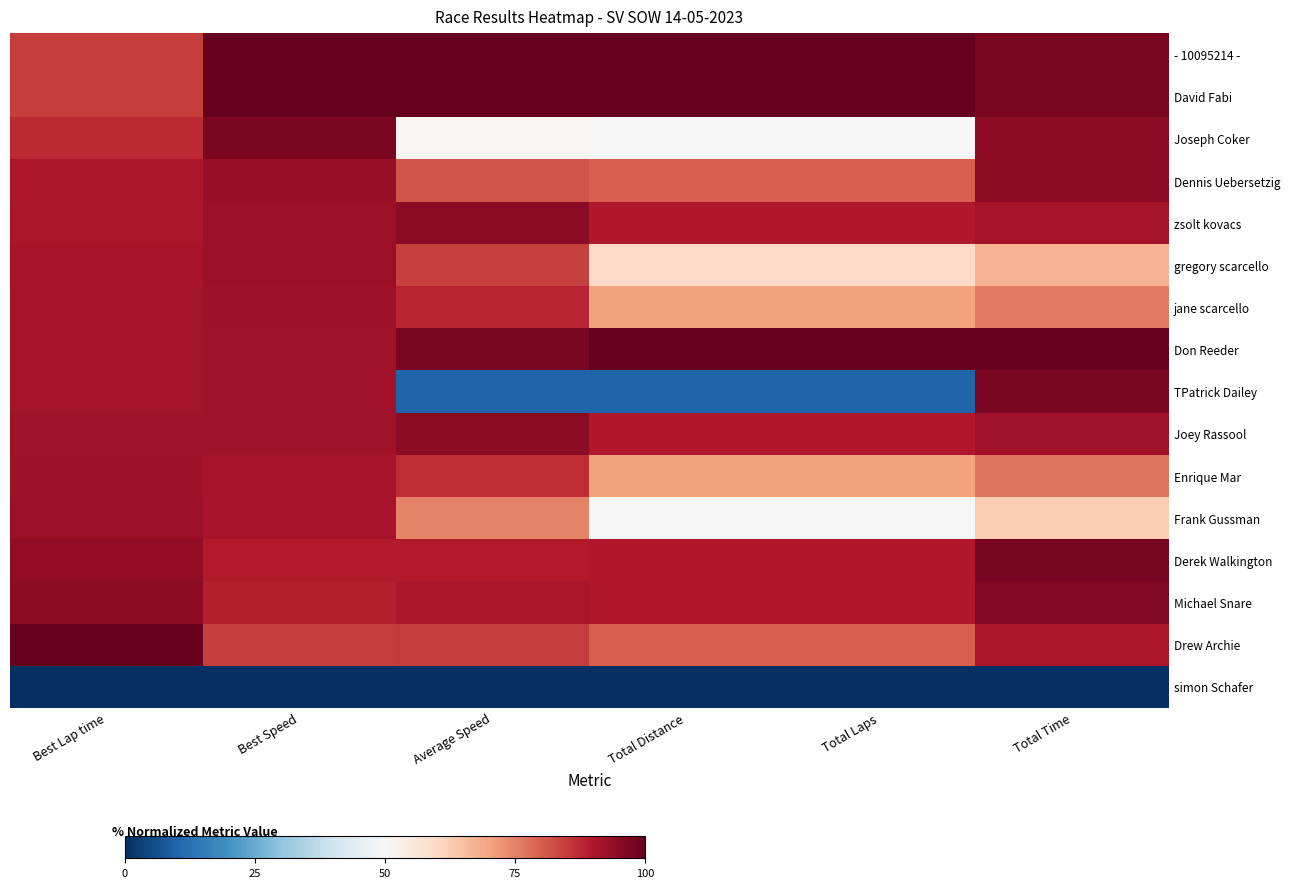

Reading left to right, transcribe all the data shown in this chart.

- 10095214 -: Best Lap time=84.5	Best Speed=100.0	Average Speed=100.0	Total Distance=100.0	Total Laps=100.0	Total Time=96.9
David Fabi: Best Lap time=84.5	Best Speed=100.0	Average Speed=100.0	Total Distance=100.0	Total Laps=100.0	Total Time=96.9
Joseph Coker: Best Lap time=87.3	Best Speed=96.9	Average Speed=51.1	Total Distance=50.0	Total Laps=50.0	Total Time=94.7
Dennis Uebersetzig: Best Lap time=90.3	Best Speed=93.6	Average Speed=81.3	Total Distance=80.0	Total Laps=80.0	Total Time=95.3
zsolt kovacs: Best Lap time=90.8	Best Speed=93.1	Average Speed=94.9	Total Distance=90.0	Total Laps=90.0	Total Time=91.6
gregory scarcello: Best Lap time=91.3	Best Speed=92.6	Average Speed=84.0	Total Distance=60.0	Total Laps=60.0	Total Time=67.5
jane scarcello: Best Lap time=91.6	Best Speed=92.3	Average Speed=88.1	Total Distance=70.0	Total Laps=70.0	Total Time=75.8
Don Reeder: Best Lap time=91.7	Best Speed=92.2	Average Speed=97.1	Total Distance=100.0	Total Laps=100.0	Total Time=100.0
TPatrick Dailey: Best Lap time=91.8	Best Speed=92.1	Average Speed=10.0	Total Distance=10.0	Total Laps=10.0	Total Time=97.2
Joey Rassool: Best Lap time=92.1	Best Speed=91.8	Average Speed=94.5	Total Distance=90.0	Total Laps=90.0	Total Time=91.9
Enrique Mar: Best Lap time=92.5	Best Speed=91.4	Average Speed=87.1	Total Distance=70.0	Total Laps=70.0	Total Time=76.7
Frank Gussman: Best Lap time=92.7	Best Speed=91.2	Average Speed=74.9	Total Distance=50.0	Total Laps=50.0	Total Time=62.7
Derek Walkington: Best Lap time=94.5	Best Speed=89.5	Average Speed=89.6	Total Distance=90.0	Total Laps=90.0	Total Time=97.4
Michael Snare: Best Lap time=95.0	Best Speed=89.0	Average Speed=90.6	Total Distance=90.0	Total Laps=90.0	Total Time=96.2
Drew Archie: Best Lap time=100.0	Best Speed=84.5	Average Speed=85.0	Total Distance=80.0	Total Laps=80.0	Total Time=90.8
simon Schafer: Best Lap time=0.0	Best Speed=0.0	Average Speed=0.0	Total Distance=0.0	Total Laps=0.0	Total Time=0.0